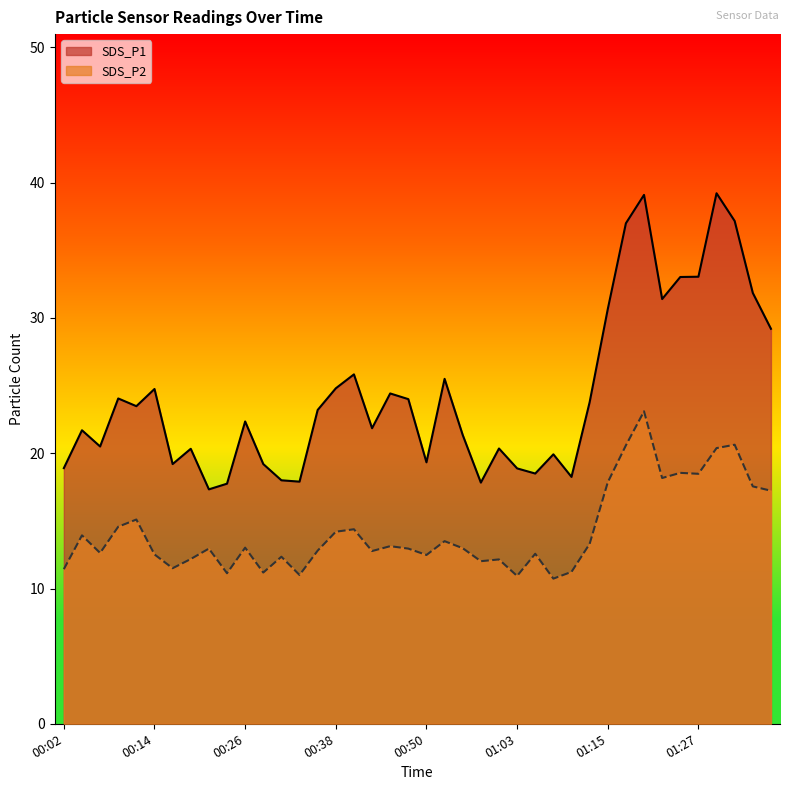

Is it true that SDS_P1 equals 39.0 at 00:26?

False